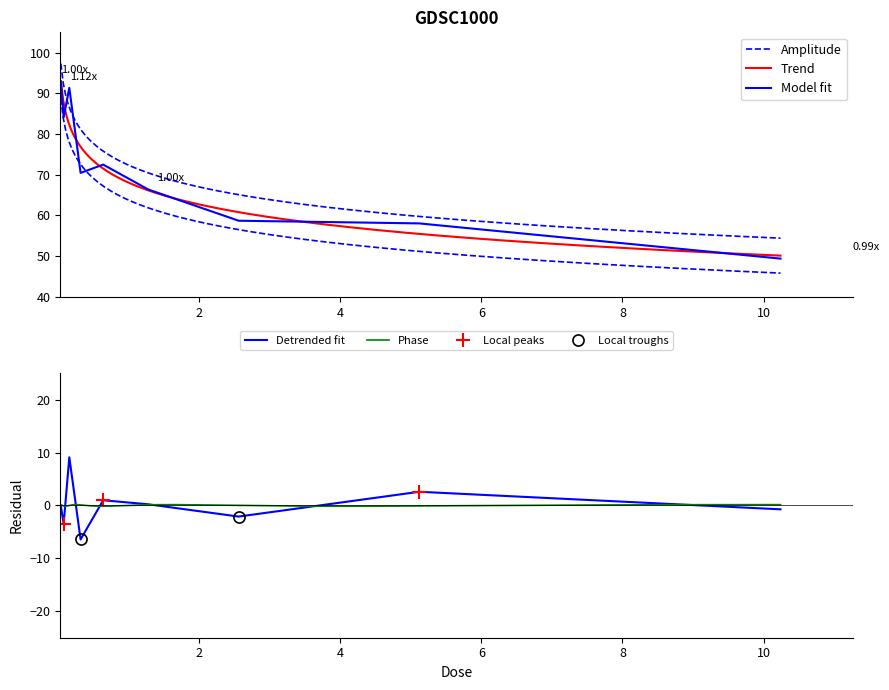

Reading left to right, what are all the values shown in this chart?

92.9	84.1	91.4	70.5	72.5	66.4	58.7	58.1	49.4